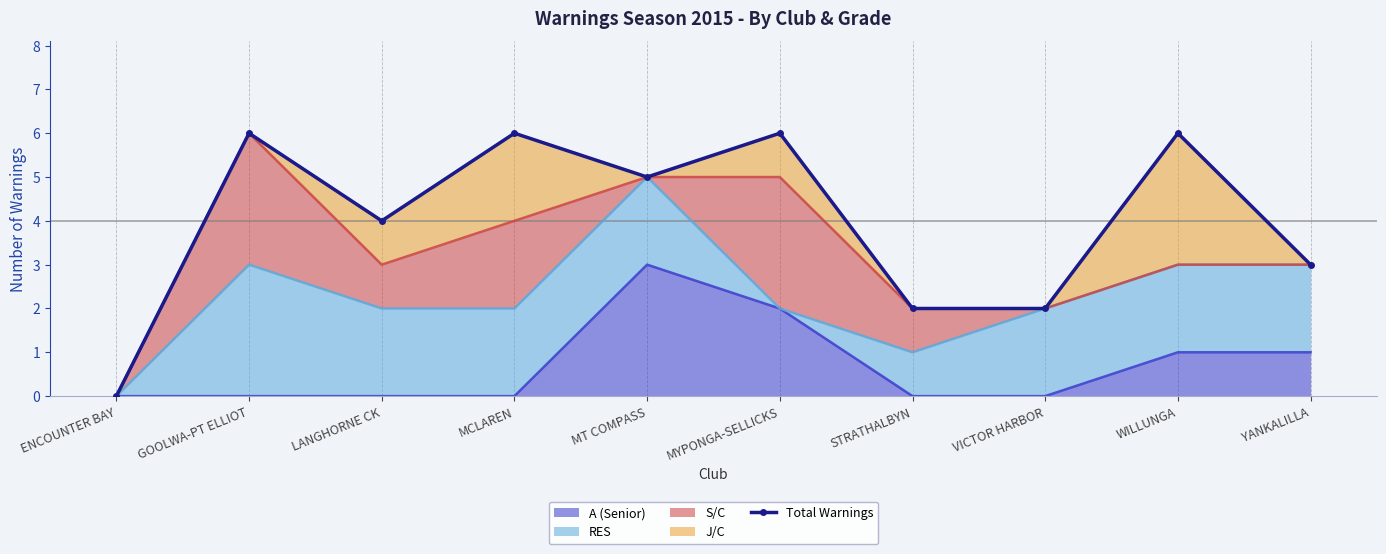

What is the greatest value displayed?

6